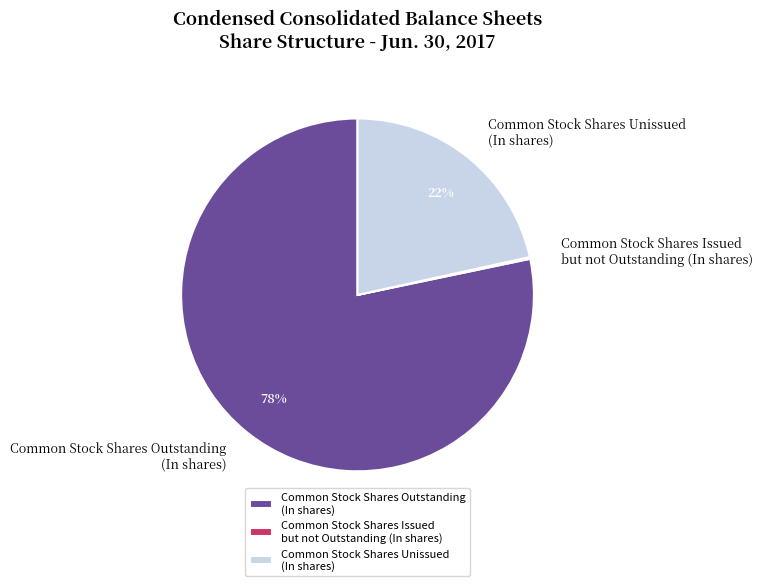

True or false: Common Stock Shares Outstanding (In shares) accounts for 66% of the total.

False